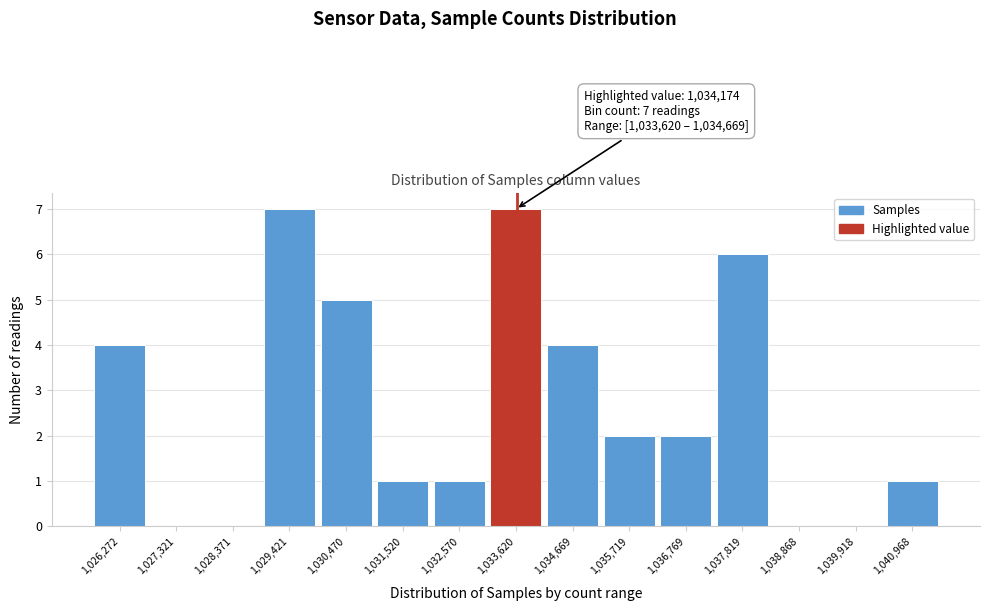

Reading right to left, what are all the values shown in this chart?

1,040,968=1	1,039,918=0	1,038,868=0	1,037,819=6	1,036,769=2	1,035,719=2	1,034,669=4	1,033,620=7	1,032,570=1	1,031,520=1	1,030,470=5	1,029,421=7	1,028,371=0	1,027,321=0	1,026,272=4